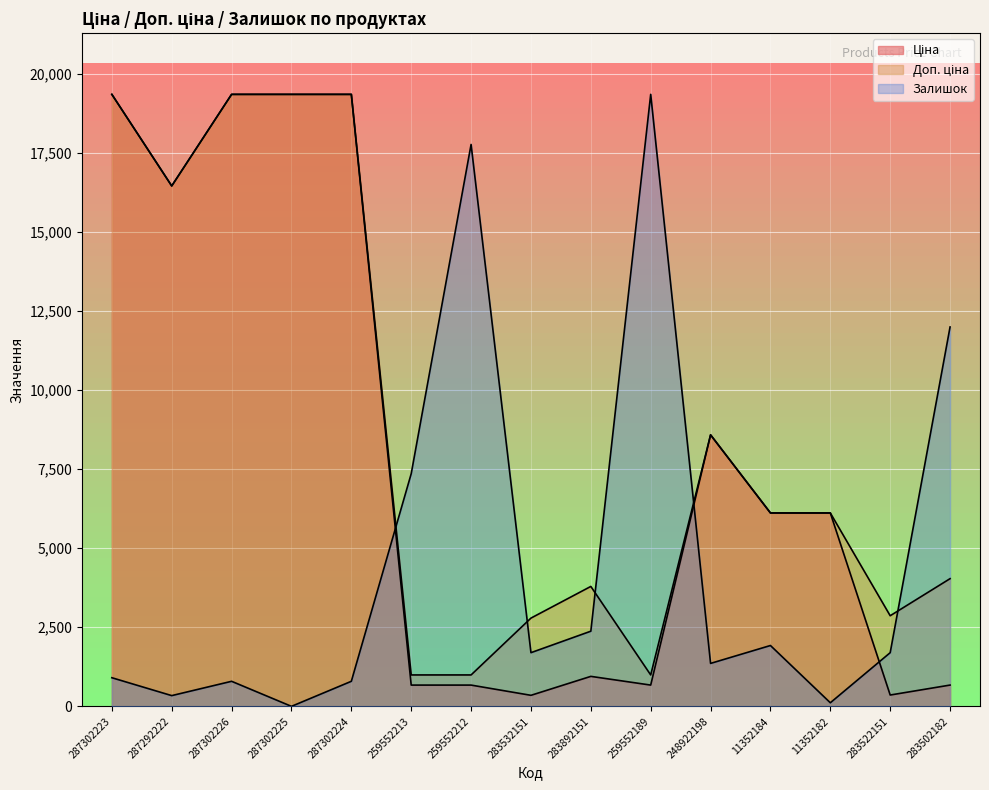

At 287302224, list the series in order from largest to smallest.

Ціна, Доп. ціна, Залишок